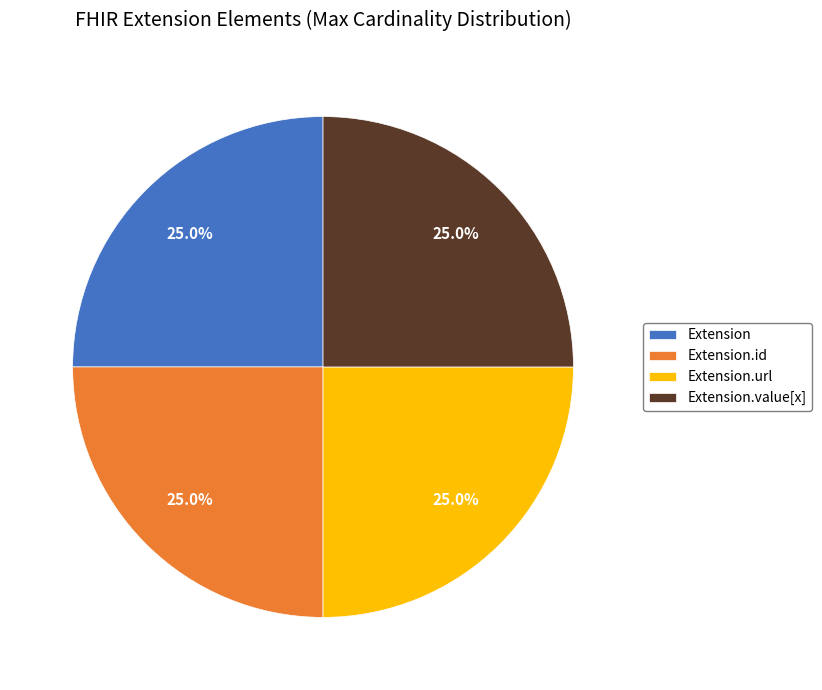

Approximately how many times larger is the value at Extension.value[x] compared to Extension.id?

1.0